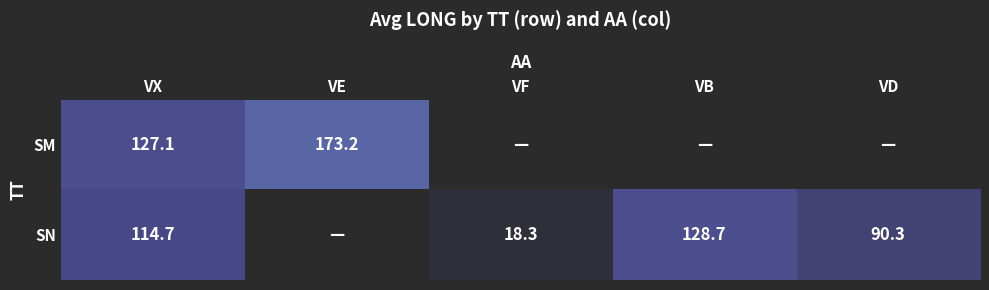

The SN series shows 18.3 at VF. True or false?

True